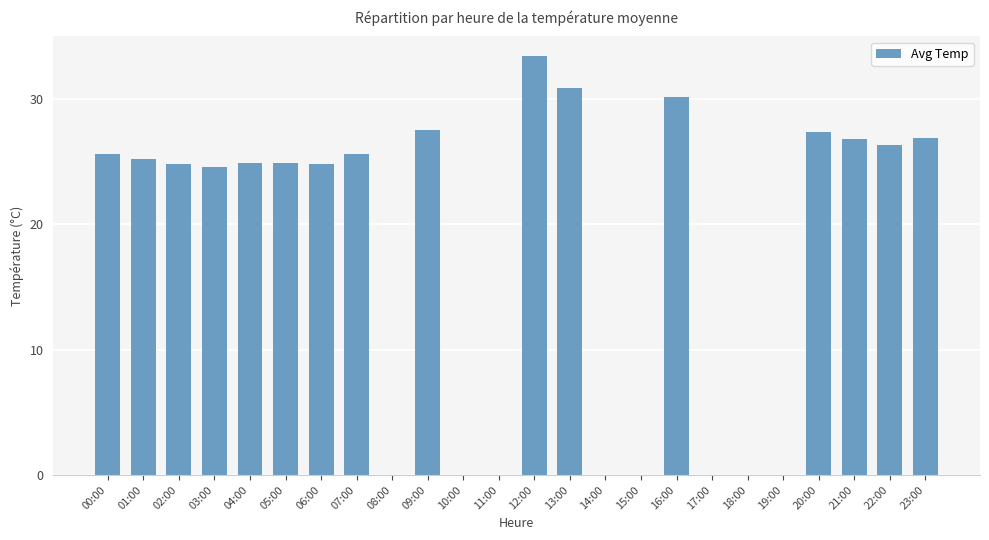

Is it true that the value at 20:00 is 15.2?

False